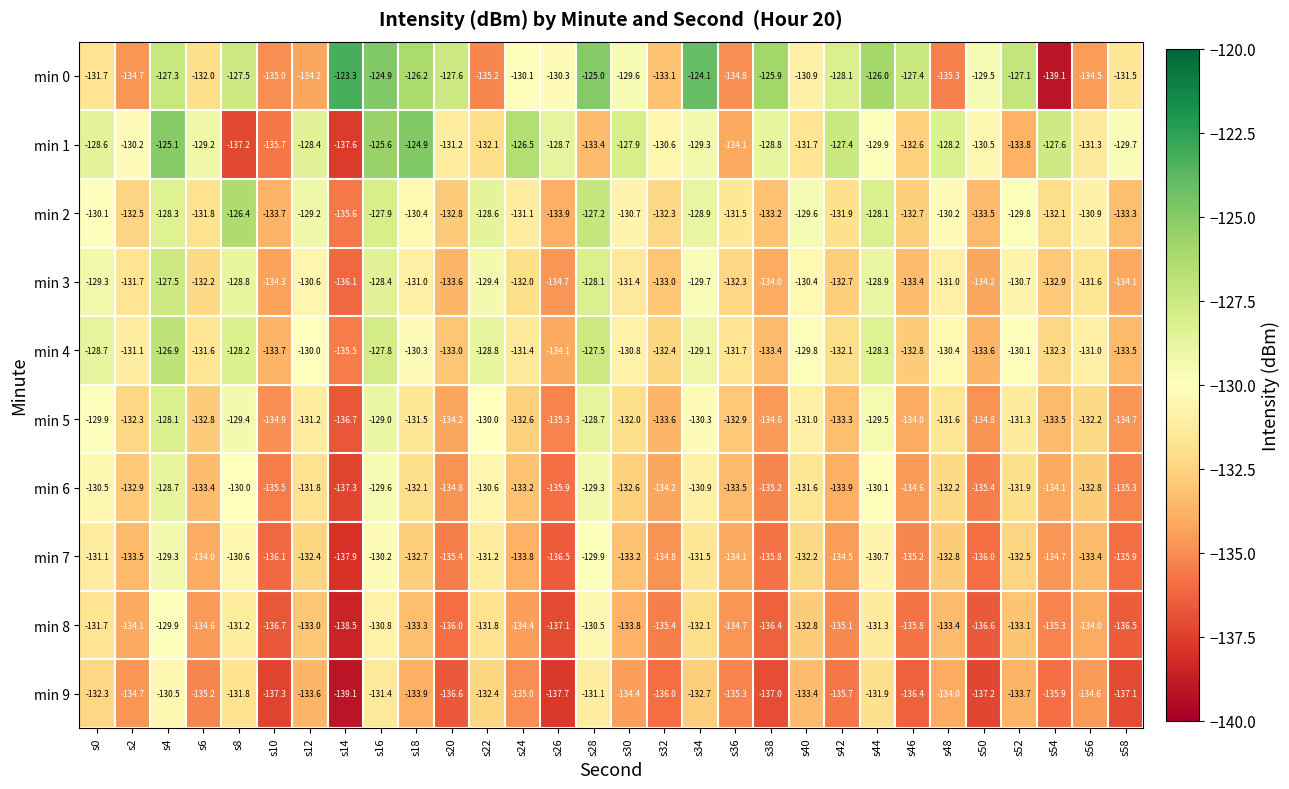

Where does the min 4 series first go above -131?

s0